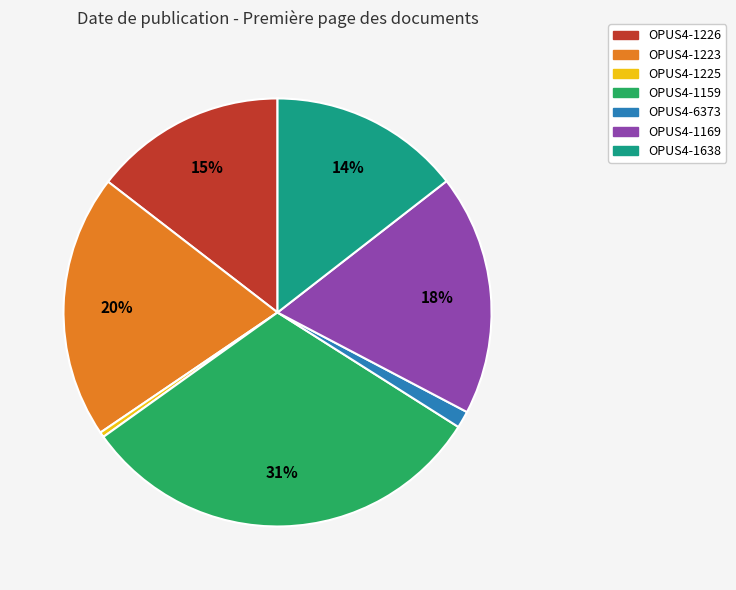

To the nearest percent, what portion does OPUS4-1169 represent?

18%